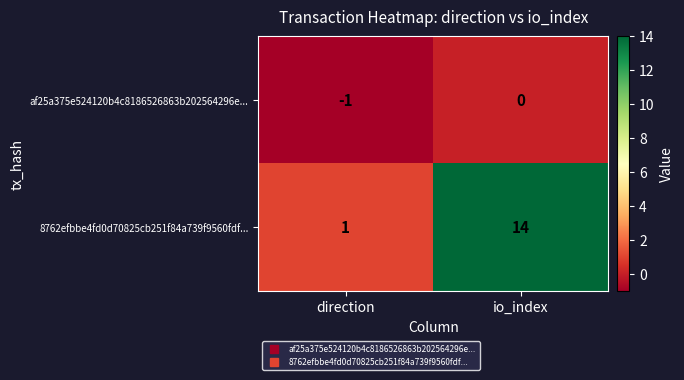

The value of af25a375e524120b4c8186526863b202564296e... at io_index is 0. True or false?

True